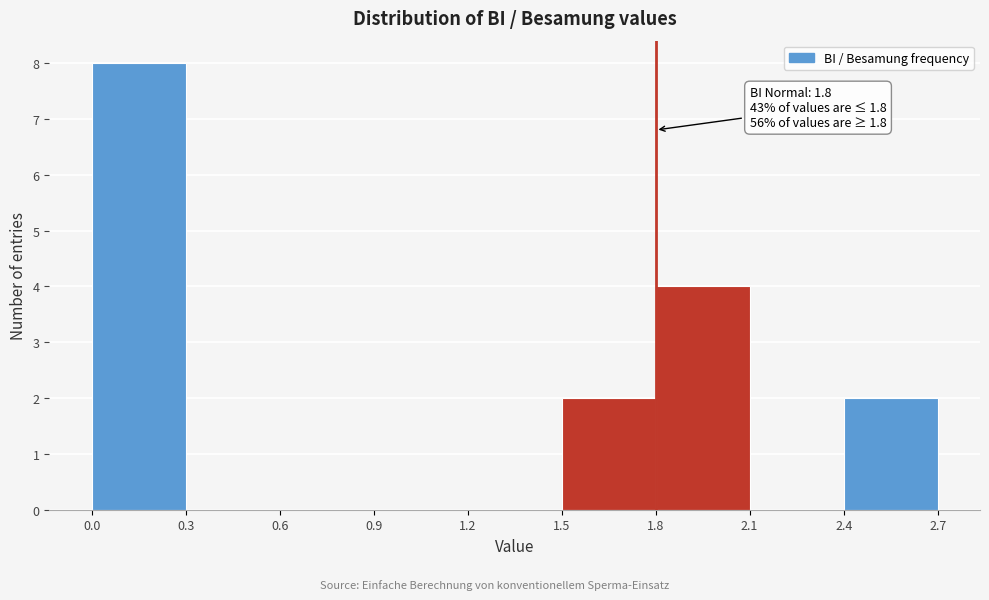

Which range on the x-axis has the tallest bar?

0.0 to 0.3